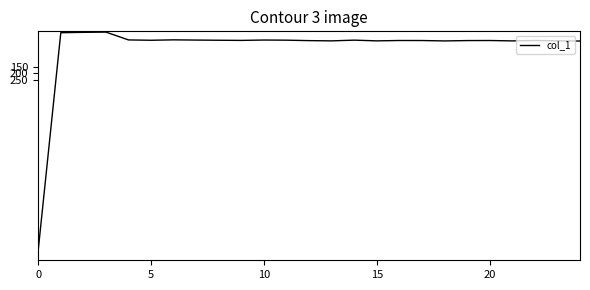

What is the maximum value shown in the chart?

1559.4